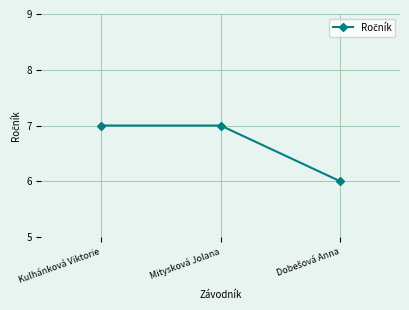

True or false: the data shows 7 at Mitysková Jolana.

True